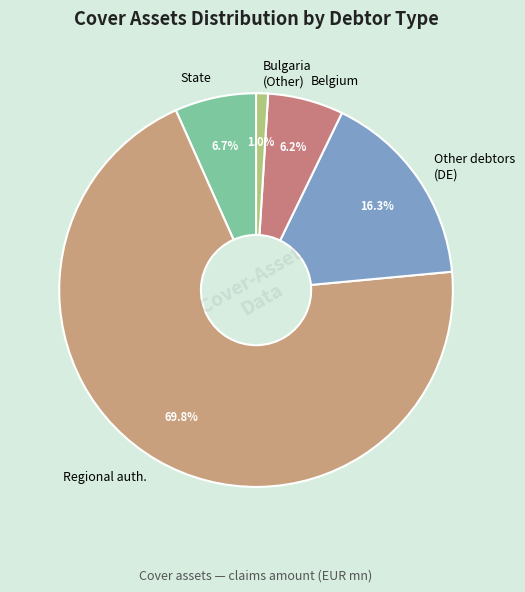

The Belgium slice represents 6% of the pie. True or false?

True